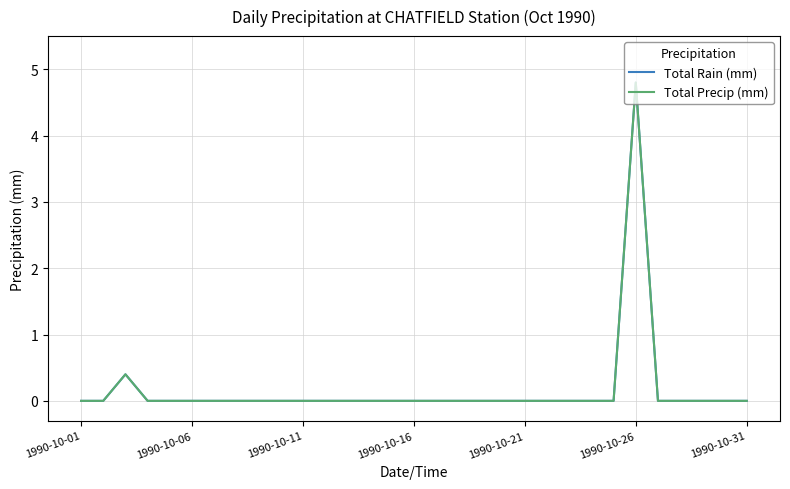

Does the chart display data point markers on the line(s)?

No